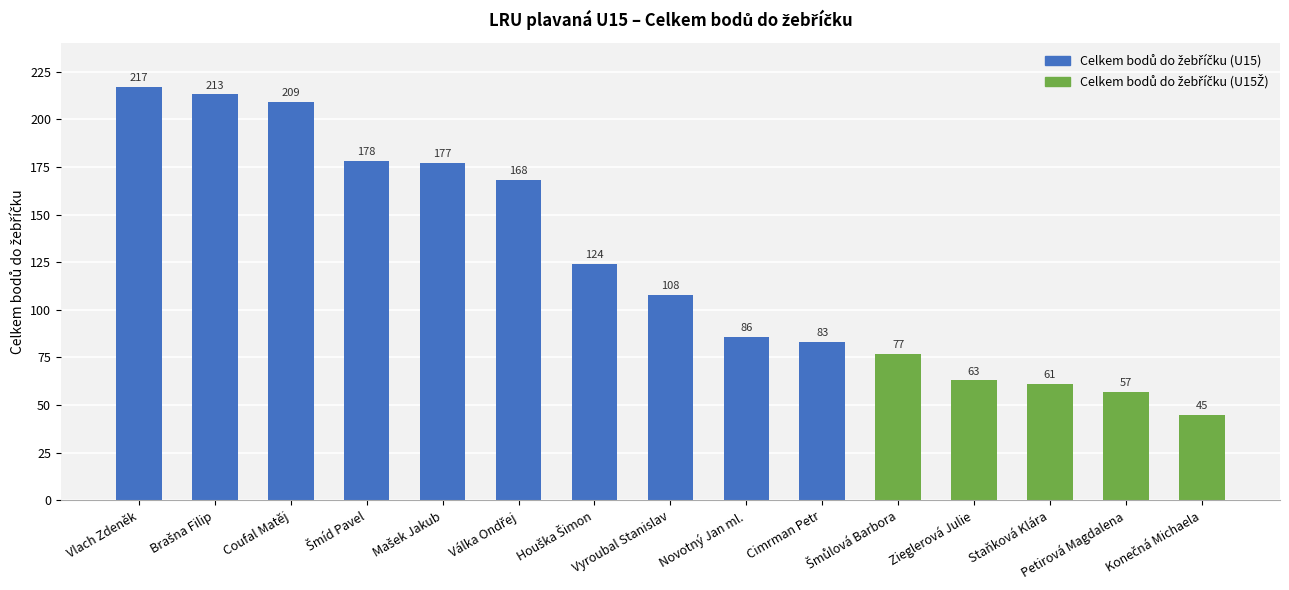

What is the minimum value shown in the chart?

45